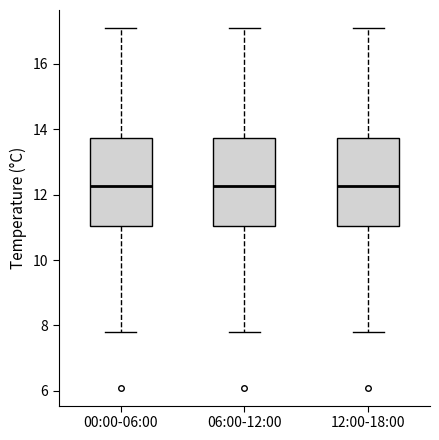

Reading left to right, read every box against the y-axis: the position of its median line, the range the box covers, and the ends of its whiskers. The values are not printed on the chart, so give them approximately, as read against the axis.

00:00-06:00: median 12.2, box 11.0 to 13.8, whiskers 7.8 to 17.2
06:00-12:00: median 12.2, box 11.0 to 13.8, whiskers 7.8 to 17.2
12:00-18:00: median 12.2, box 11.0 to 13.8, whiskers 7.8 to 17.2